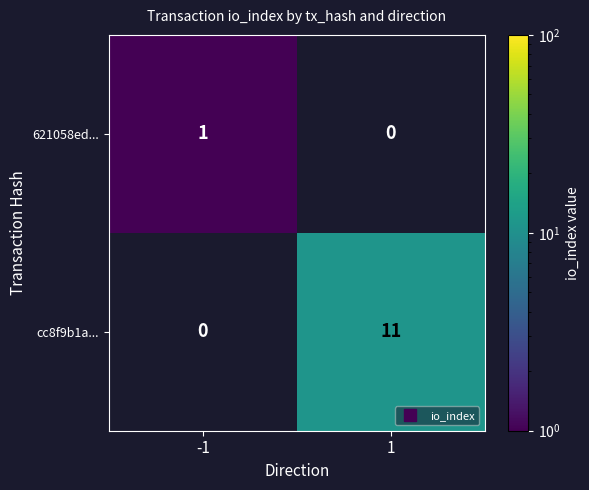

Count the number of categories in the chart.

2